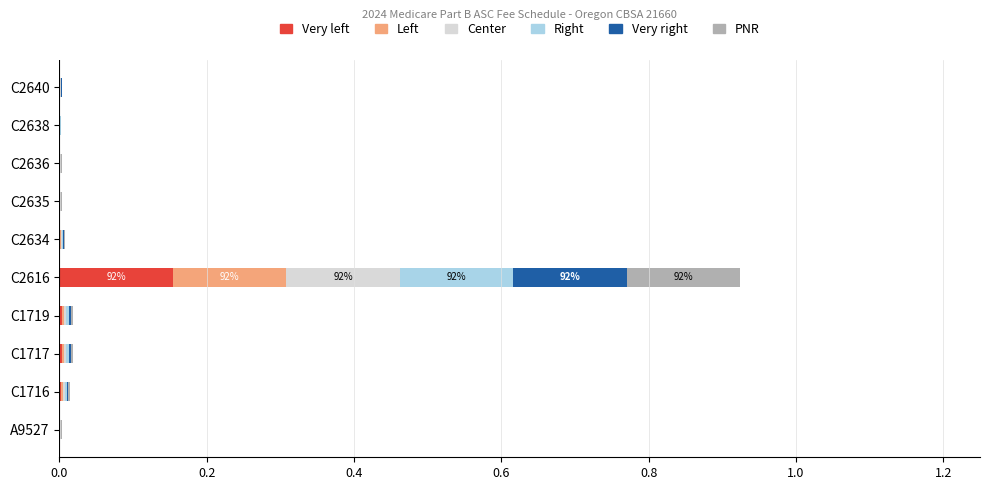

At which category is the sum across all series the highest?

C2616